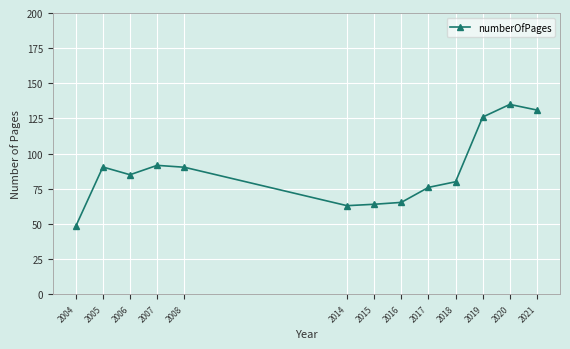

How many values are below 85?

6